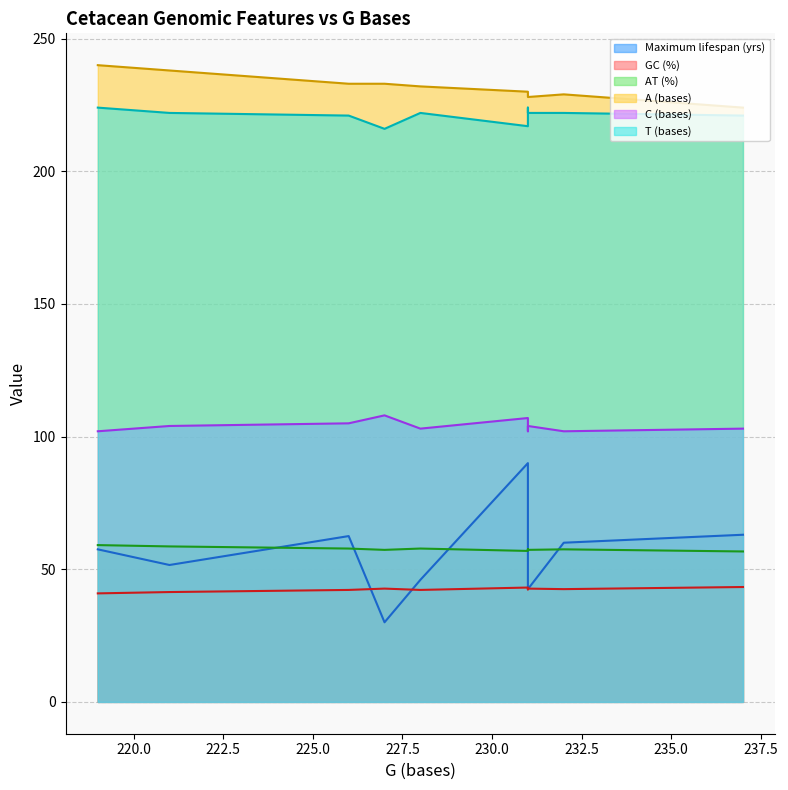

Rank the categories by A (bases) value from highest to lowest.

Stenella coeruleoalba, Tursiops truncatus, Orcaella brevirostris, Pseudorca crassidens, Stenella attenuata, Orcinus orca, Globicephala melas, Grampus griseus, Peponocephala electra, Globicephala macrorhynchus